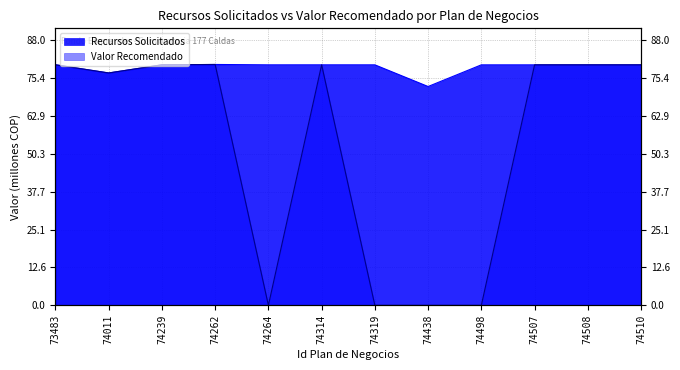

List the labels in order of Recursos Solicitados value, smallest first.

74438, 74011, 74507, 74508, 74498, 74510, 74239, 74264, 74319, 74314, 73483, 74262